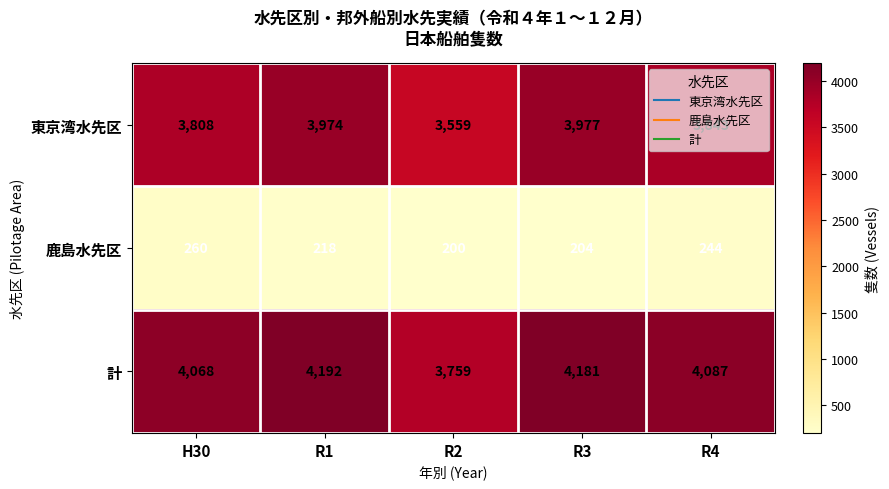

At which category is the sum across all series the highest?

R1